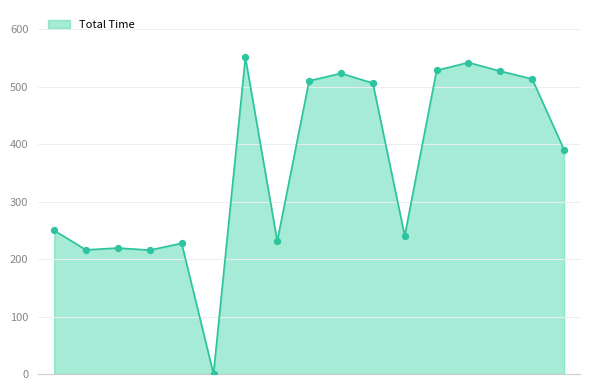

What is the greatest value displayed?

550.6